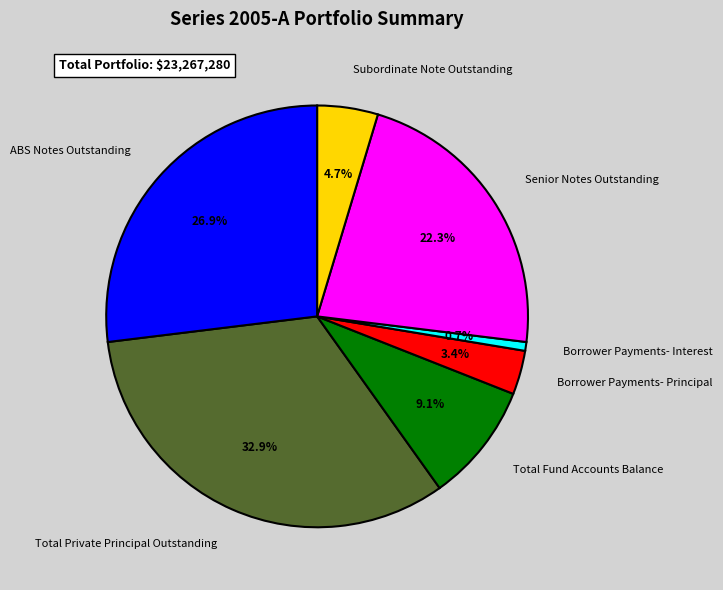

How many slices are in this pie chart?

7